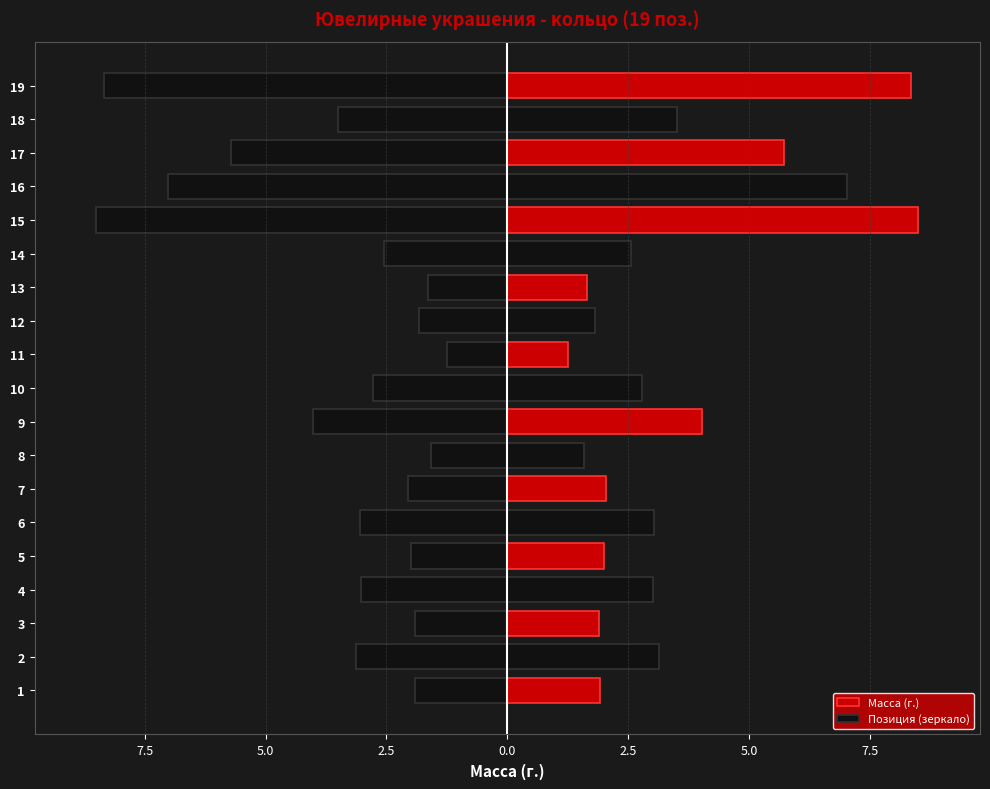

Reading left to right, transcribe all the data shown in this chart.

Масса (г.): 1.9	3.1	1.9	3.0	2.0	3.0	2.0	1.6	4.0	2.8	1.2	1.8	1.6	2.5	8.5	7.0	5.7	3.5	8.3
Позиция (зеркало): -1.9	-3.1	-1.9	-3.0	-2.0	-3.0	-2.0	-1.6	-4.0	-2.8	-1.2	-1.8	-1.6	-2.5	-8.5	-7.0	-5.7	-3.5	-8.3